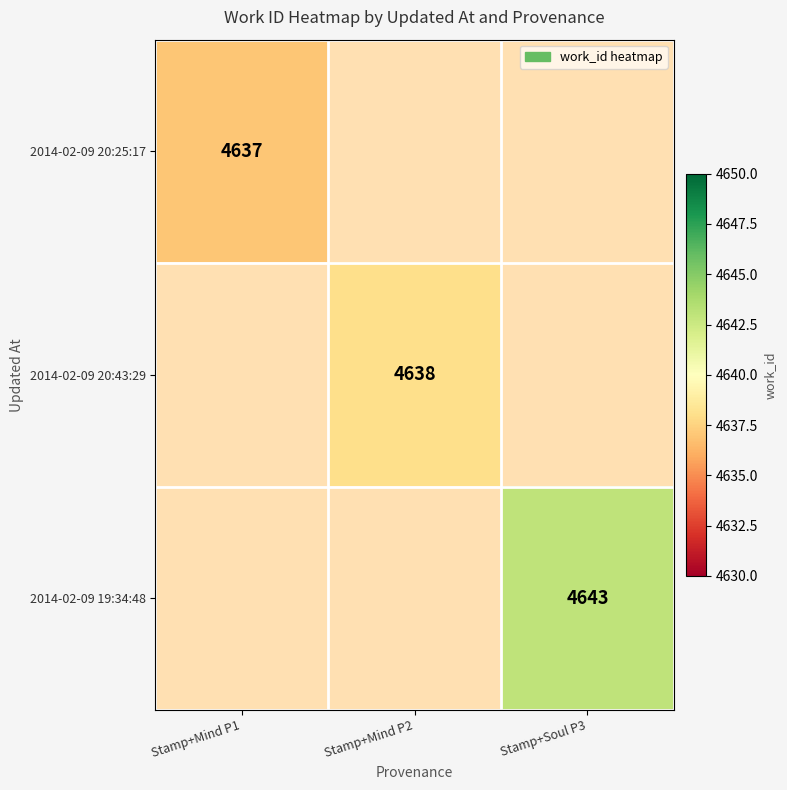

Count the number of data series in this chart.

3